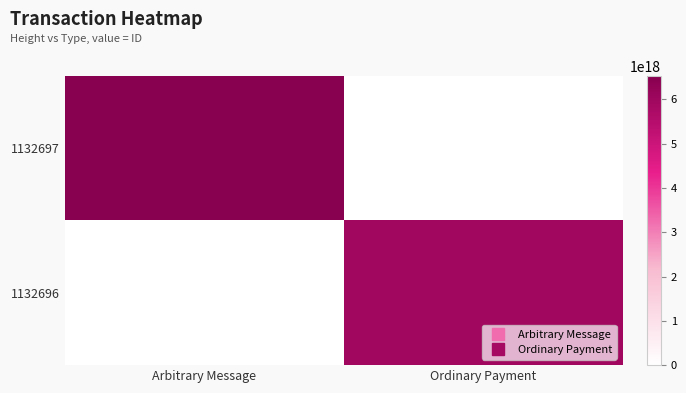

Reading left to right, extract all data points from this chart.

1132697: Arbitrary Message=6525092387922798592	Ordinary Payment=0
1132696: Arbitrary Message=0	Ordinary Payment=5964256942217182208